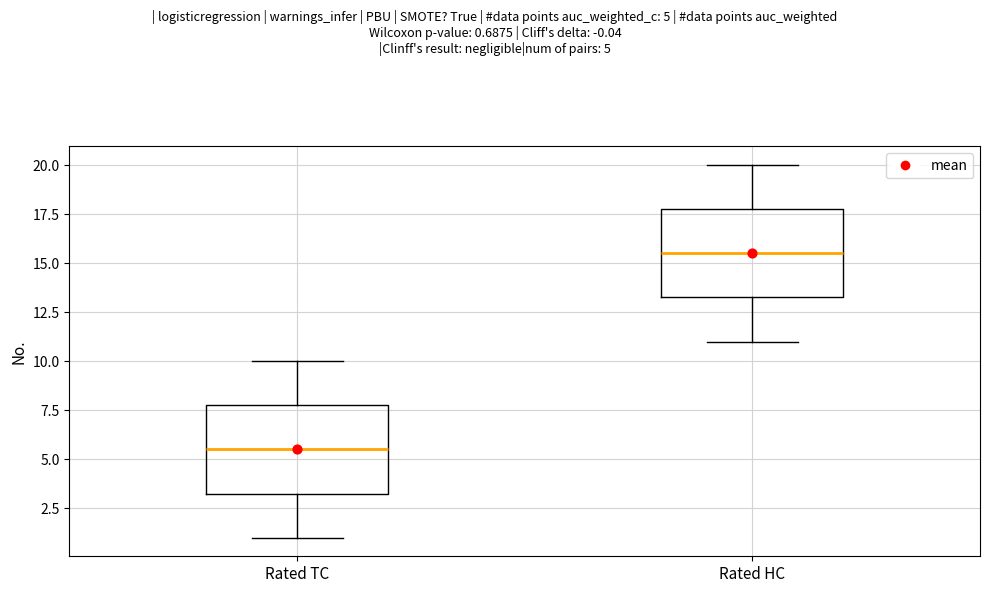

Reading left to right, read every box against the y-axis: the position of its median line, the range the box covers, and the ends of its whiskers. The values are not printed on the chart, so give them approximately, as read against the axis.

Rated TC: median 5.5, box 3.5 to 8.0, whiskers 1.0 to 10.0
Rated HC: median 15.5, box 13.5 to 18.0, whiskers 11.0 to 20.0